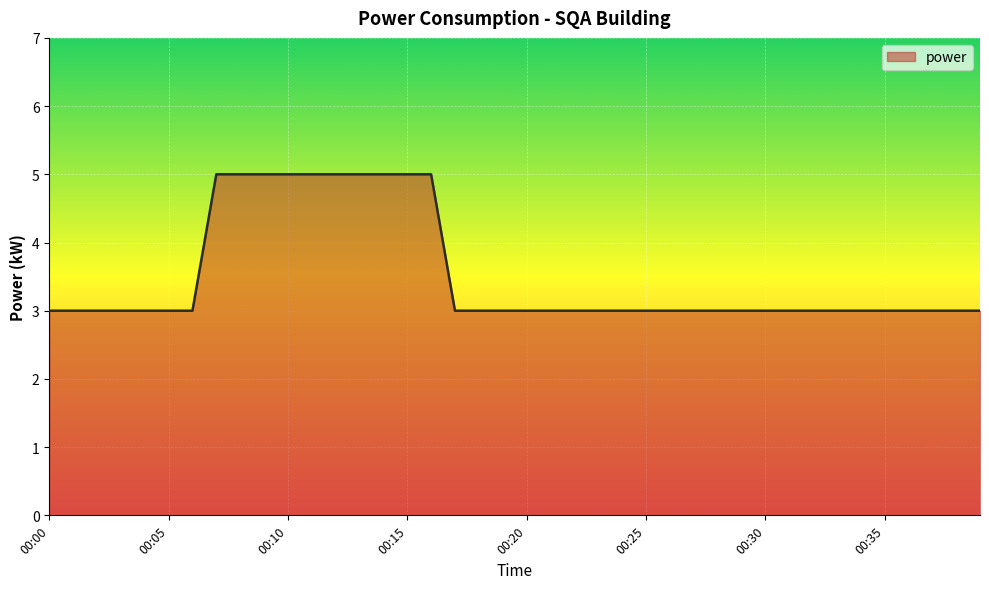

How many lines are shown in the chart?

1